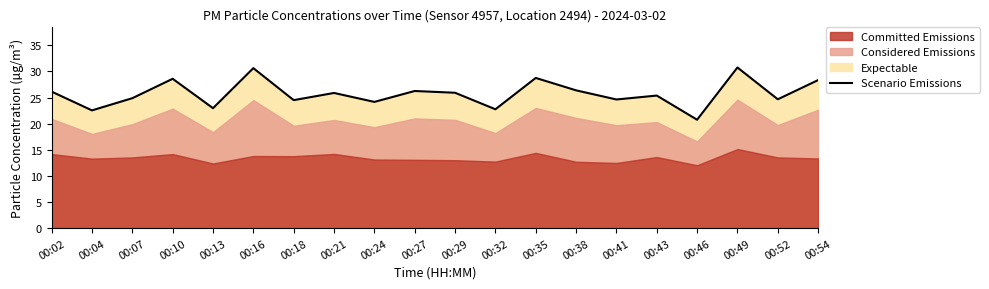

Does the chart display data point markers on the line(s)?

No